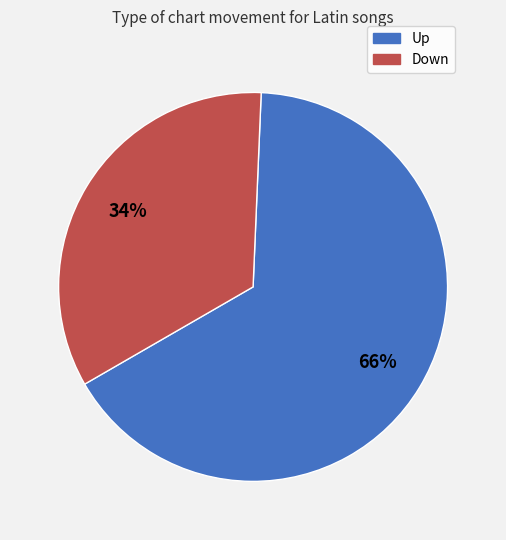

Does any single category account for the majority?

Yes